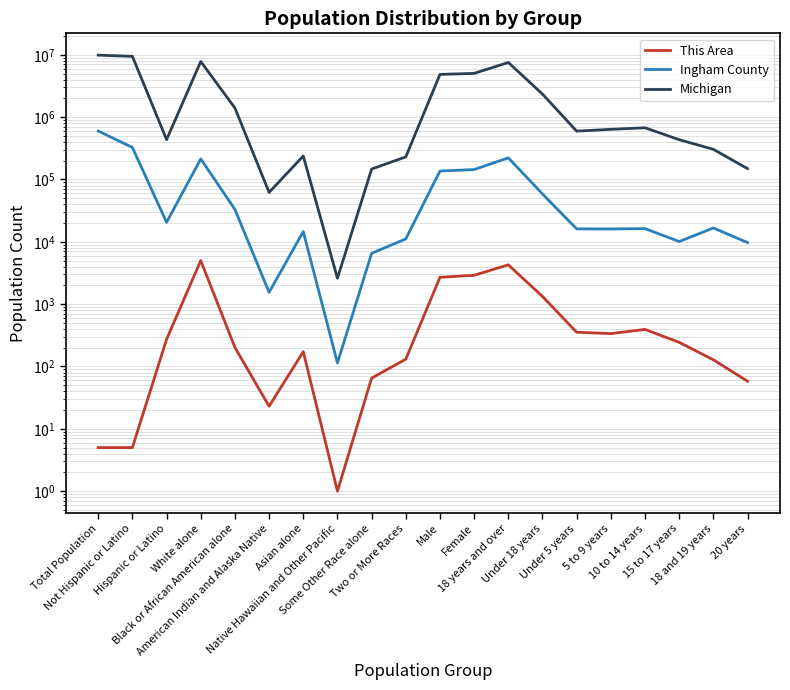

What is the sum of the This Area values at 10 to 14 years and White alone?

5397